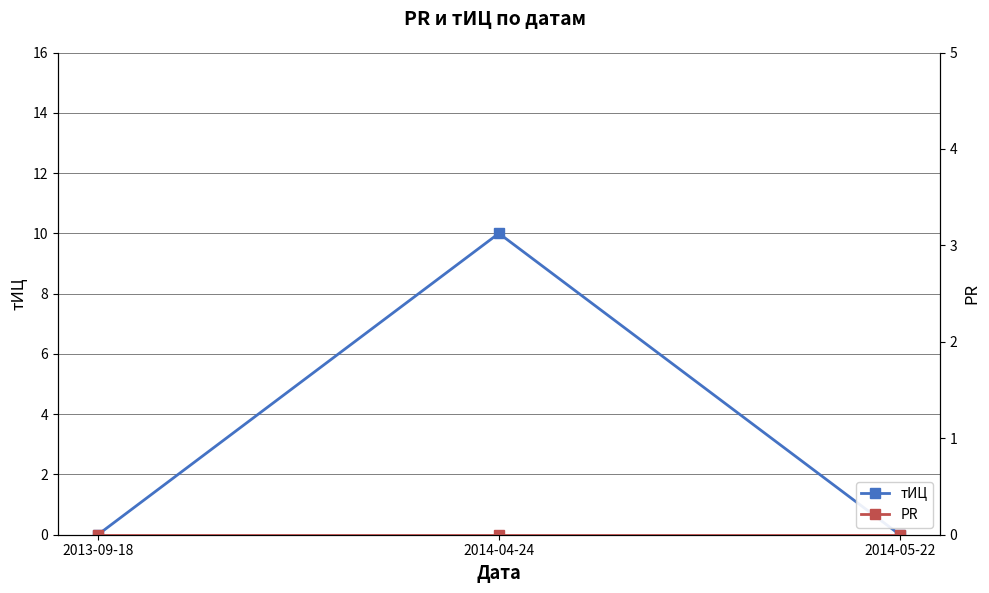

The тИЦ series shows 0 at 2013-09-18. True or false?

True